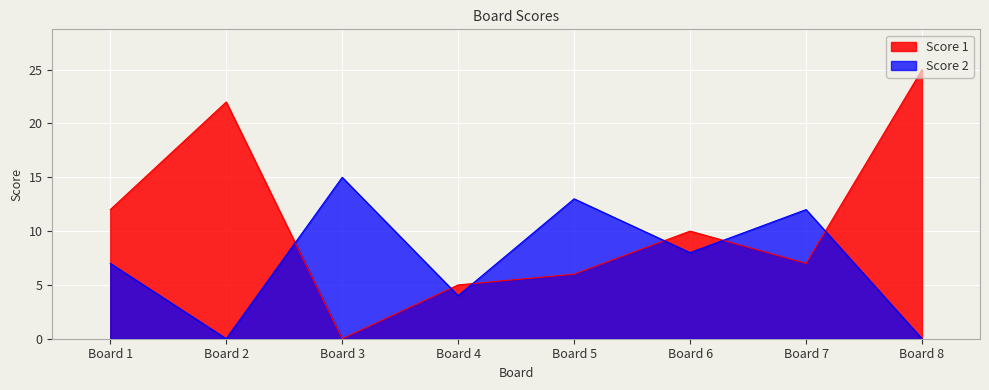

True or false: Score 2 has a value of 1 at Board 4.

False